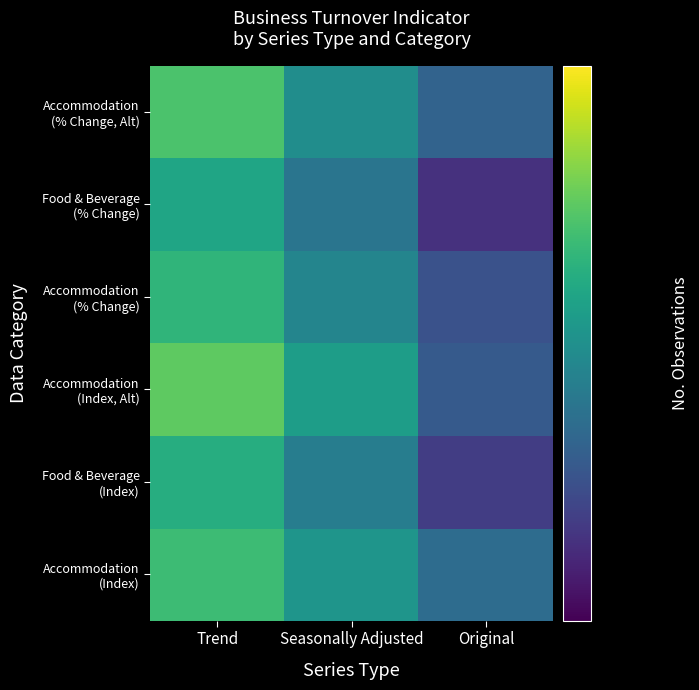

At Seasonally Adjusted, list the series in order from largest to smallest.

Accommodation (Index, Alt), Accommodation (Index), Accommodation (% Change, Alt), Accommodation (% Change), Food & Beverage (Index), Food & Beverage (% Change)